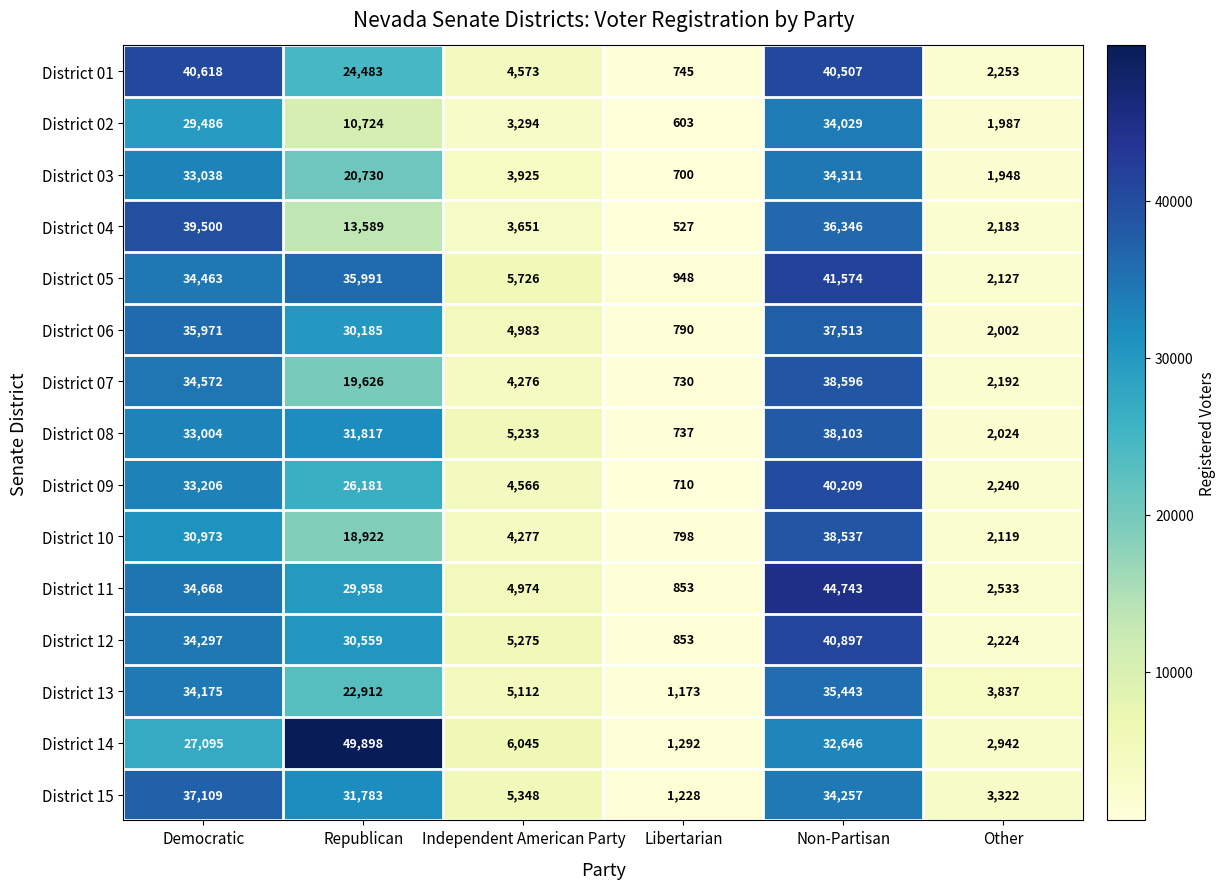

What is the sum of all District 01 values?

113179